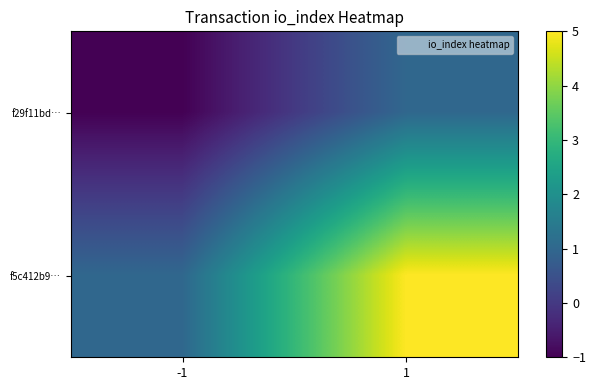

At which category does the chart reach its minimum across all series?

-1